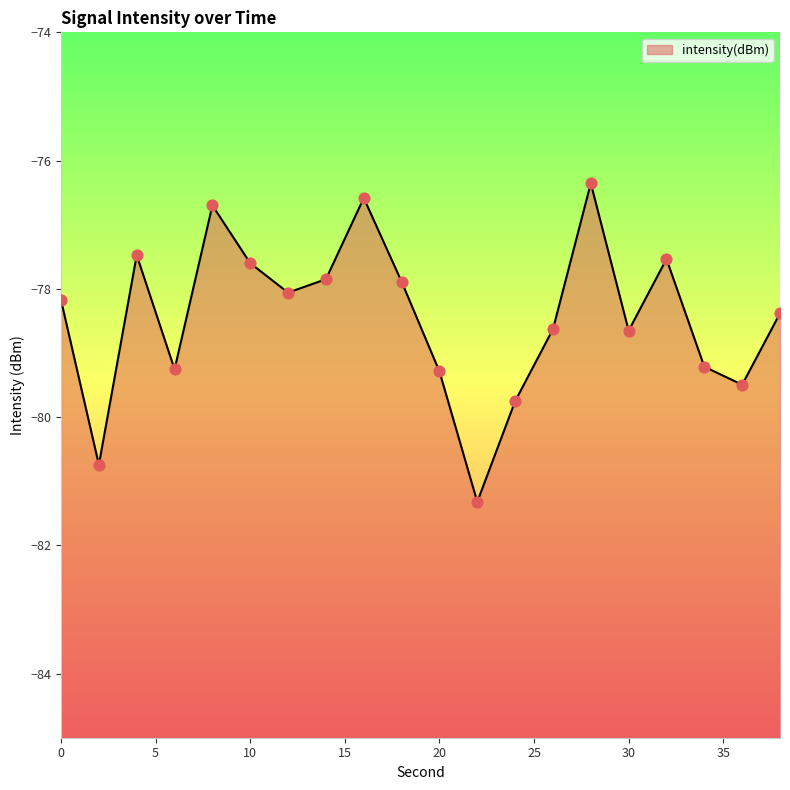

What is the change in value from 16 to 18?

-1.3